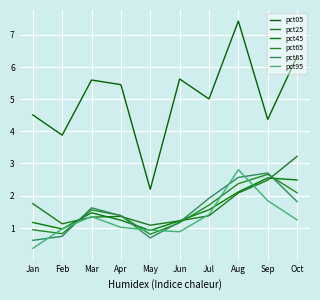

After their last crossing, which series has the higher values: pct25 or pct45?

pct25